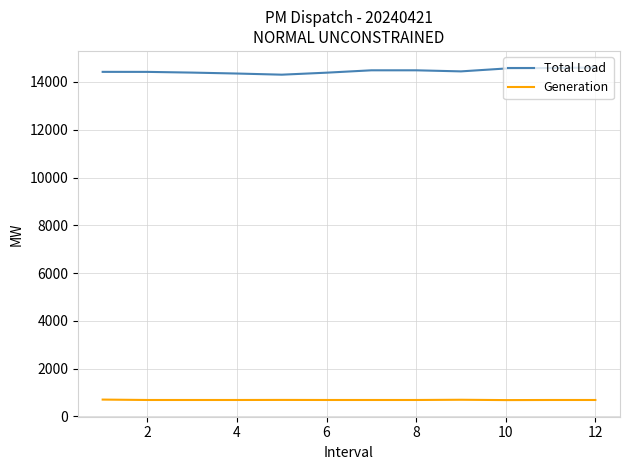

What is the sum of all Generation values?

8277.3